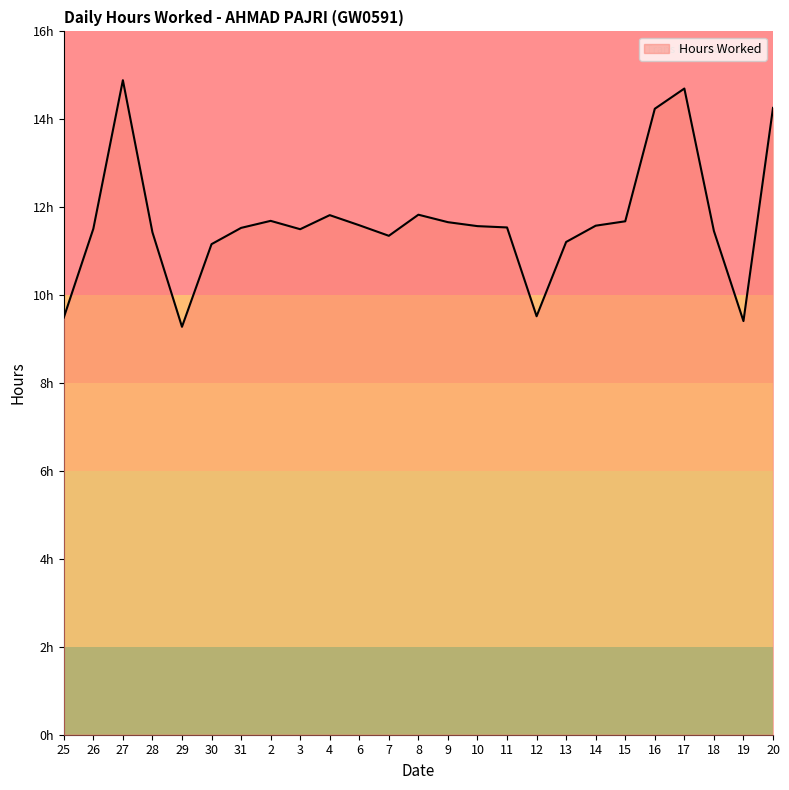

At which category does the chart reach its peak across all series?

27